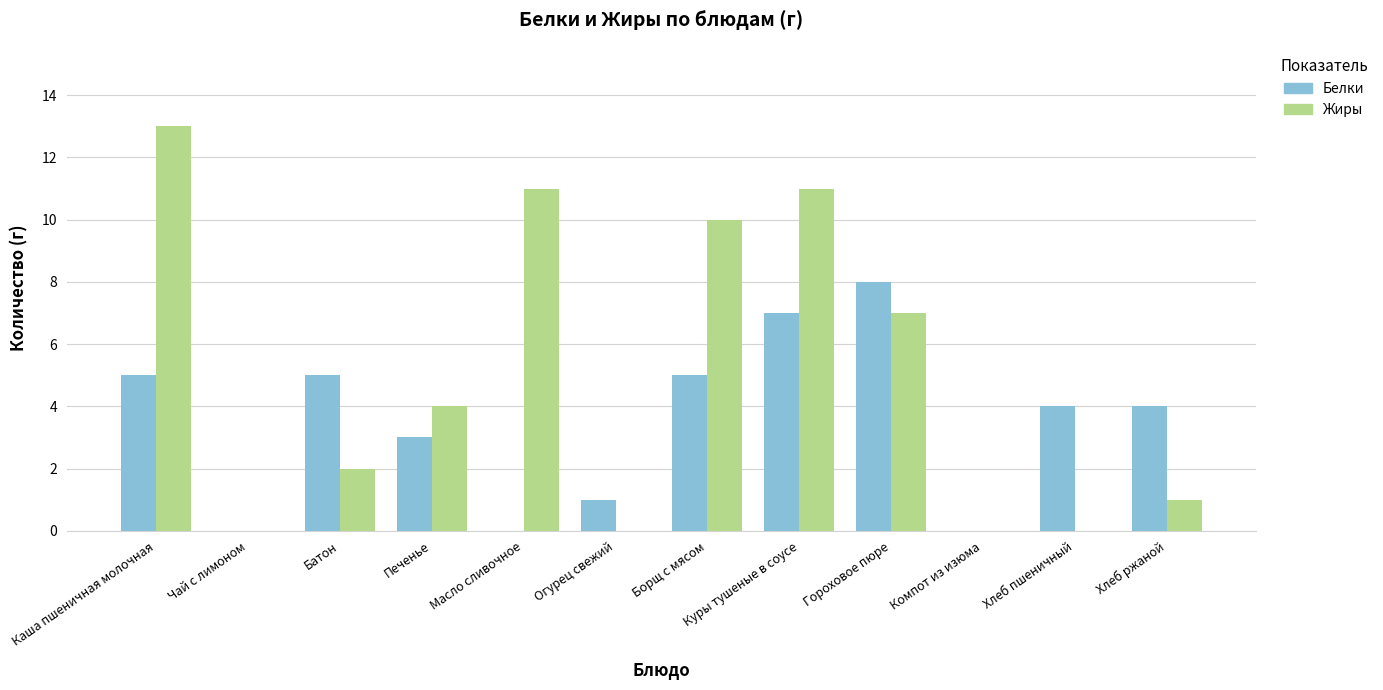

At which category does the chart reach its peak across all series?

Каша пшеничная молочная